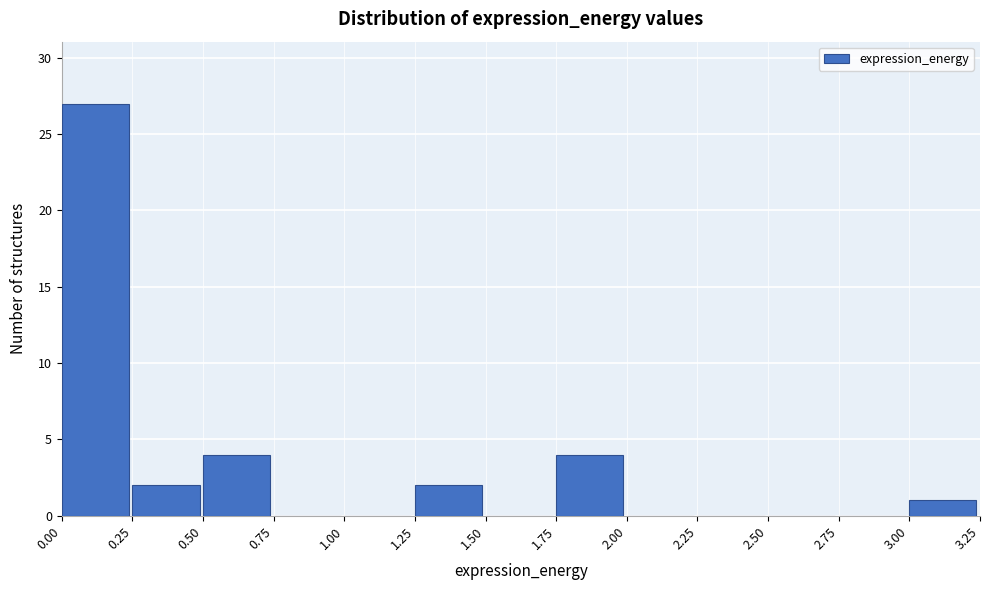

Reading left to right, transcribe this chart: for each bar, give the range it covers on the x-axis and its height. The values are not printed on the chart, so give them approximately, as read against the axis.

0.00 to 0.25: 27
0.25 to 0.50: 2
0.50 to 0.75: 4
0.75 to 1.00: 0
1.00 to 1.25: 0
1.25 to 1.50: 2
1.50 to 1.75: 0
1.75 to 2.00: 4
2.00 to 2.25: 0
2.25 to 2.50: 0
2.50 to 2.75: 0
2.75 to 3.00: 0
3.00 to 3.25: 1